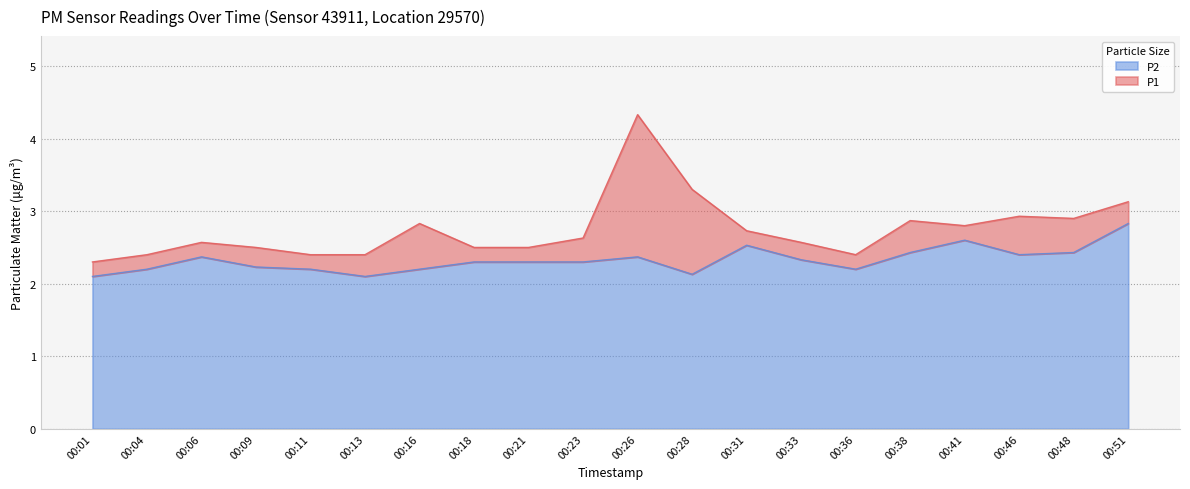

At 00:23, list the series in order from largest to smallest.

P1, P2